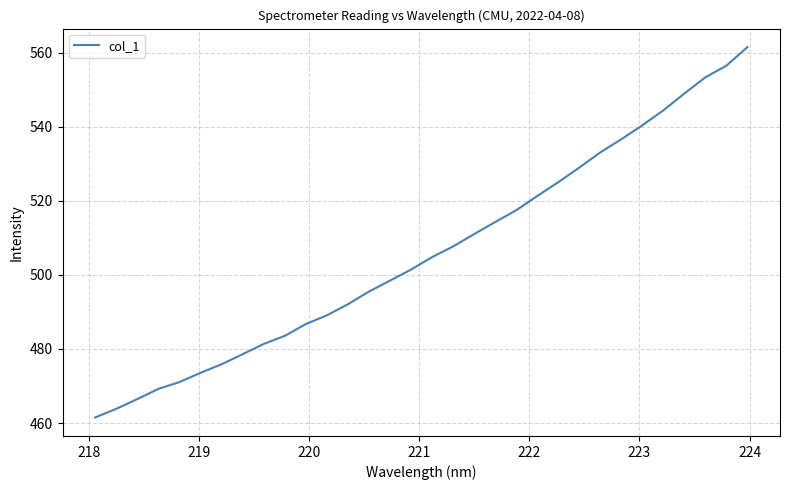

What is the average value?

506.1